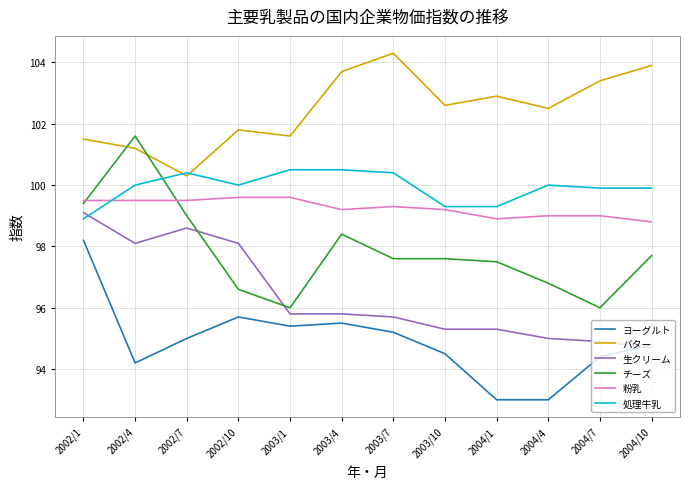

At which label does 粉乳 first exceed 99?

2002/1